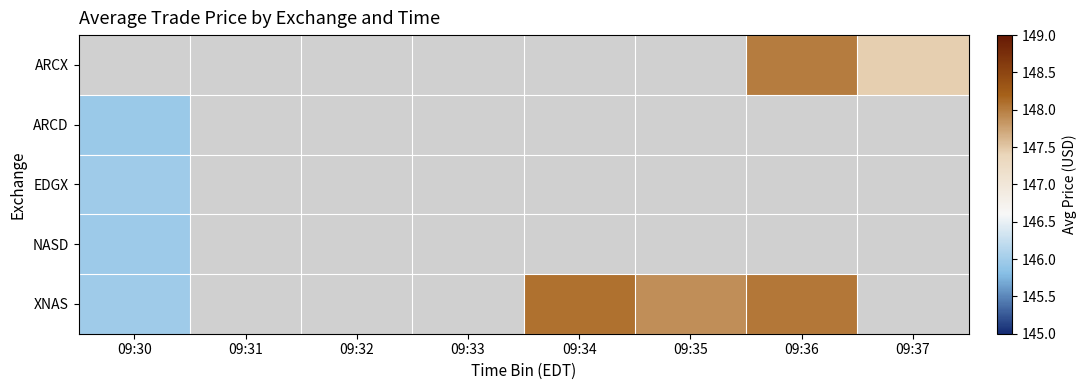

Count the number of categories in the chart.

8